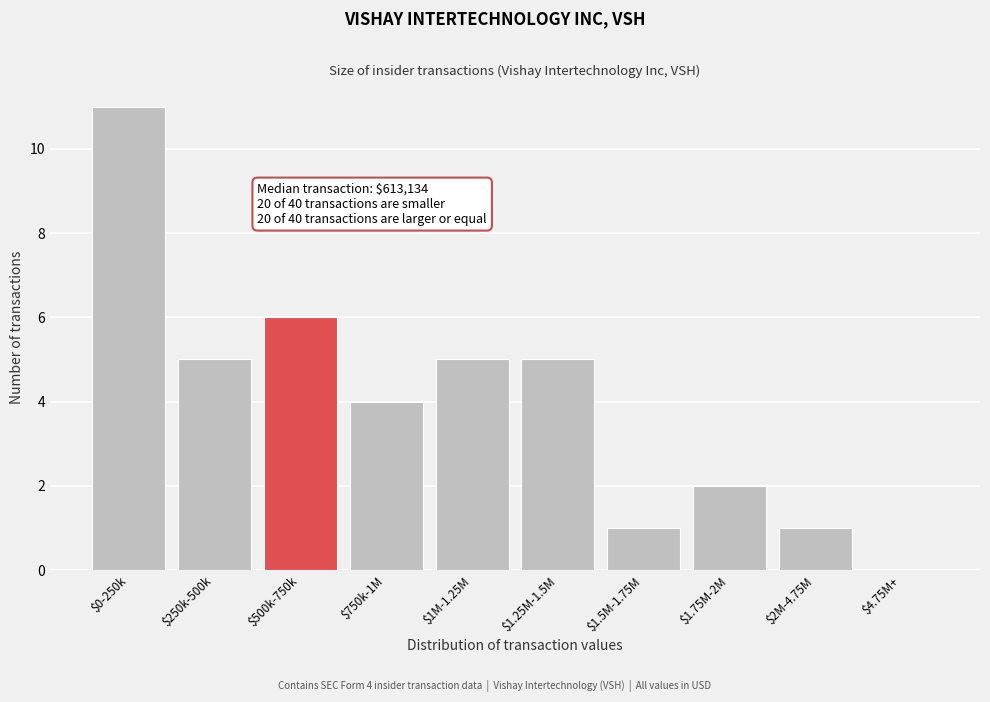

What is the maximum value shown in the chart?

11